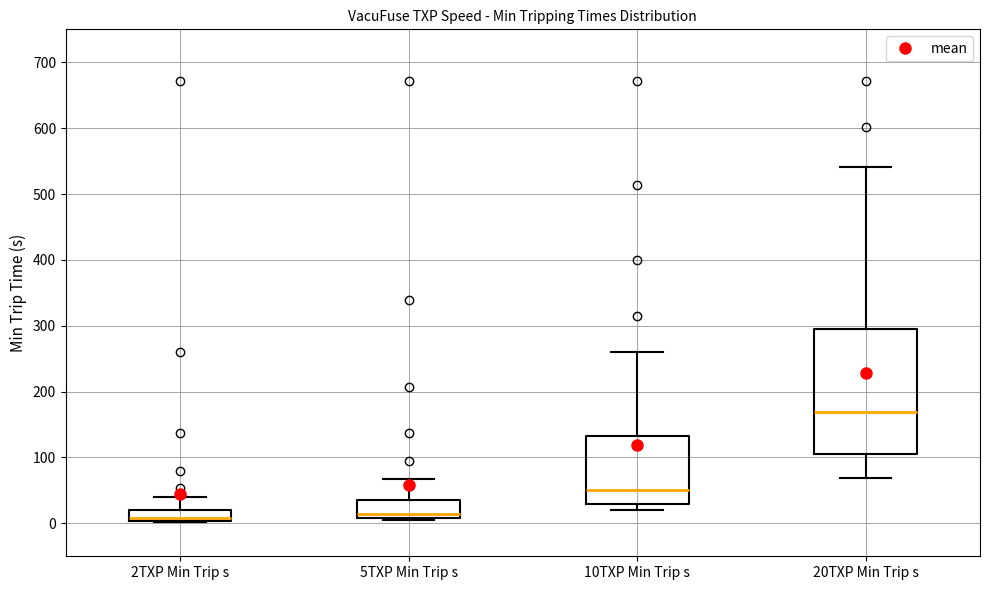

Reading left to right, read every box against the y-axis: the position of its median line, the range the box covers, and the ends of its whiskers. The values are not printed on the chart, so give them approximately, as read against the axis.

2TXP Min Trip s: median 10, box 0 to 20, whiskers 0 to 40
5TXP Min Trip s: median 10 (just above the box's lower edge), box 10 to 30, whiskers 0 to 70
10TXP Min Trip s: median 50, box 30 to 130, whiskers 20 to 260
20TXP Min Trip s: median 170, box 110 to 290, whiskers 70 to 540